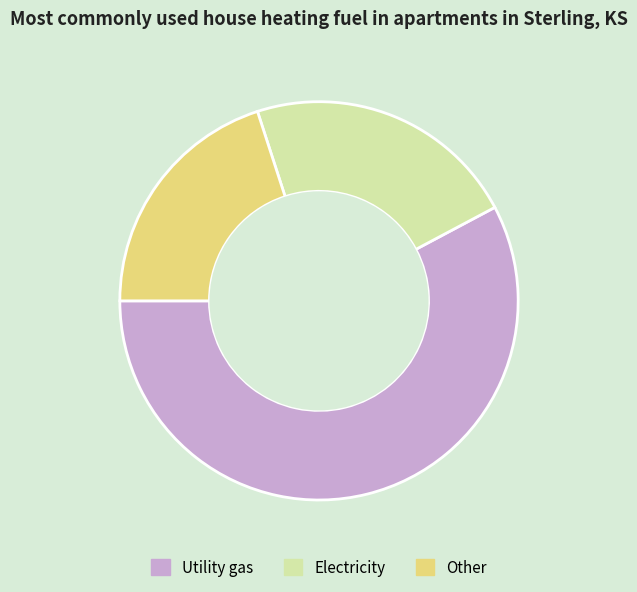

The Electricity slice represents 12% of the pie. True or false?

False